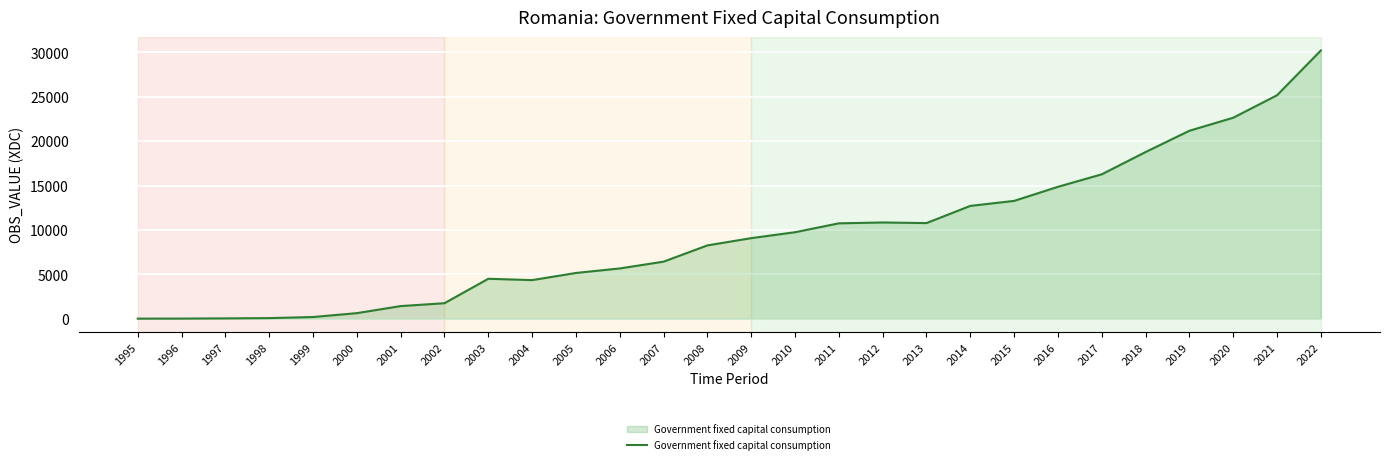

What is the maximum value shown in the chart?

30209.7